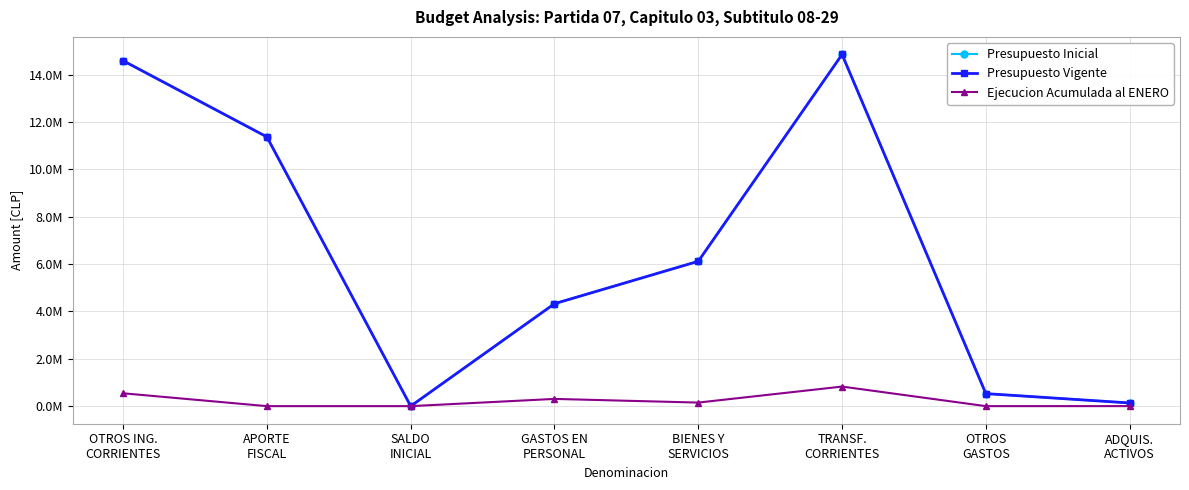

Is this an area chart (filled region under the line)?

No